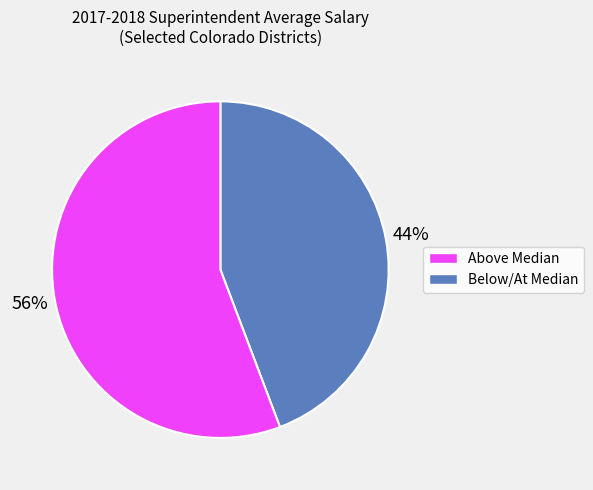

To the nearest percent, what is the average slice percentage?

50%